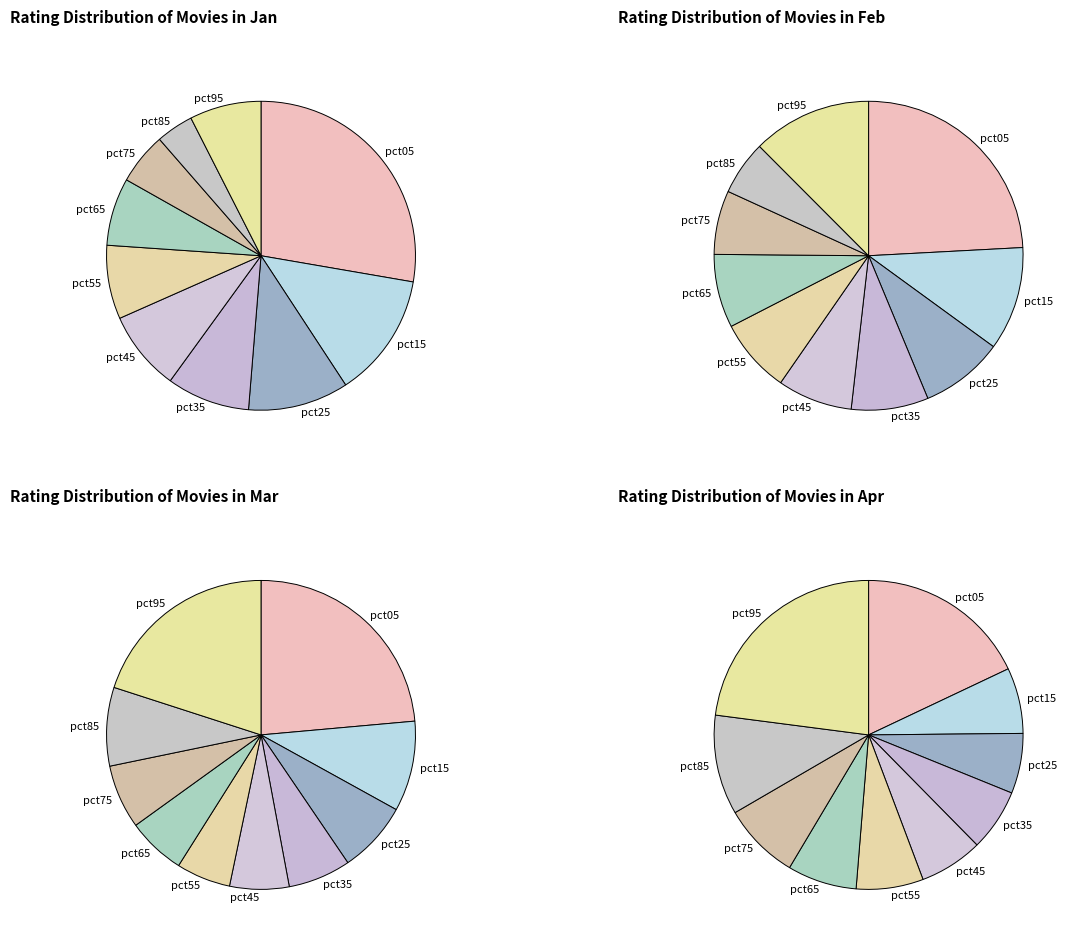

At pct35, list the series in order from smallest to largest.

Mar, Apr, Feb, Jan